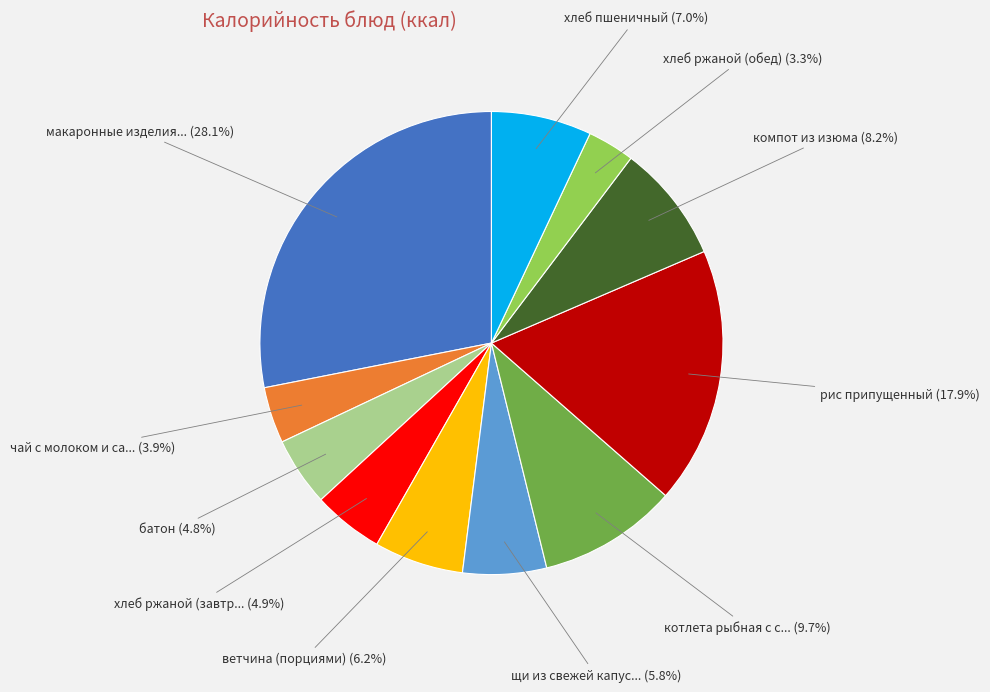

Is there any slice that represents more than half of the pie?

No